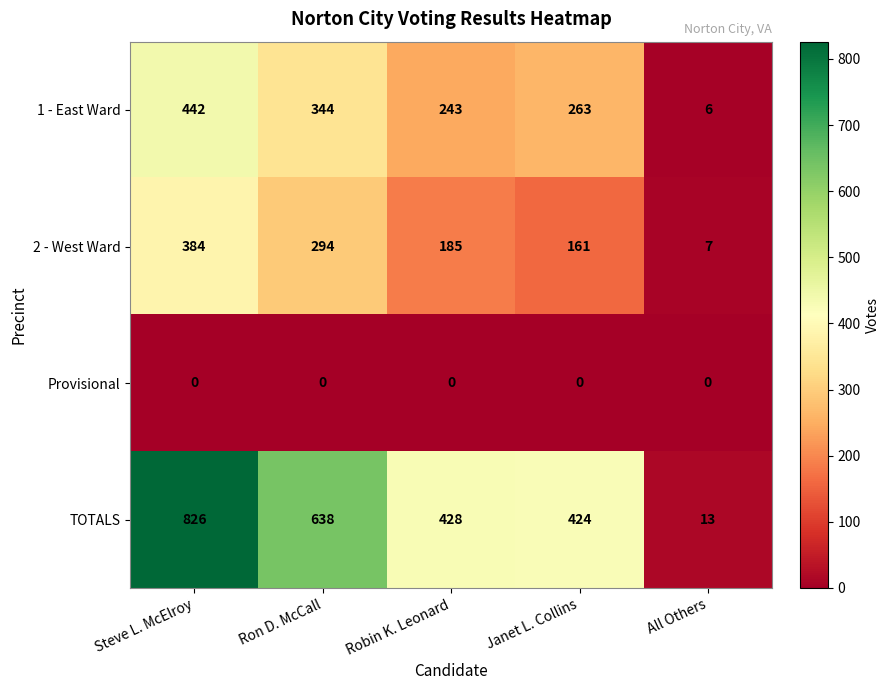

Rank the series by their maximum value, from highest to lowest.

TOTALS, 1 - East Ward, 2 - West Ward, Provisional